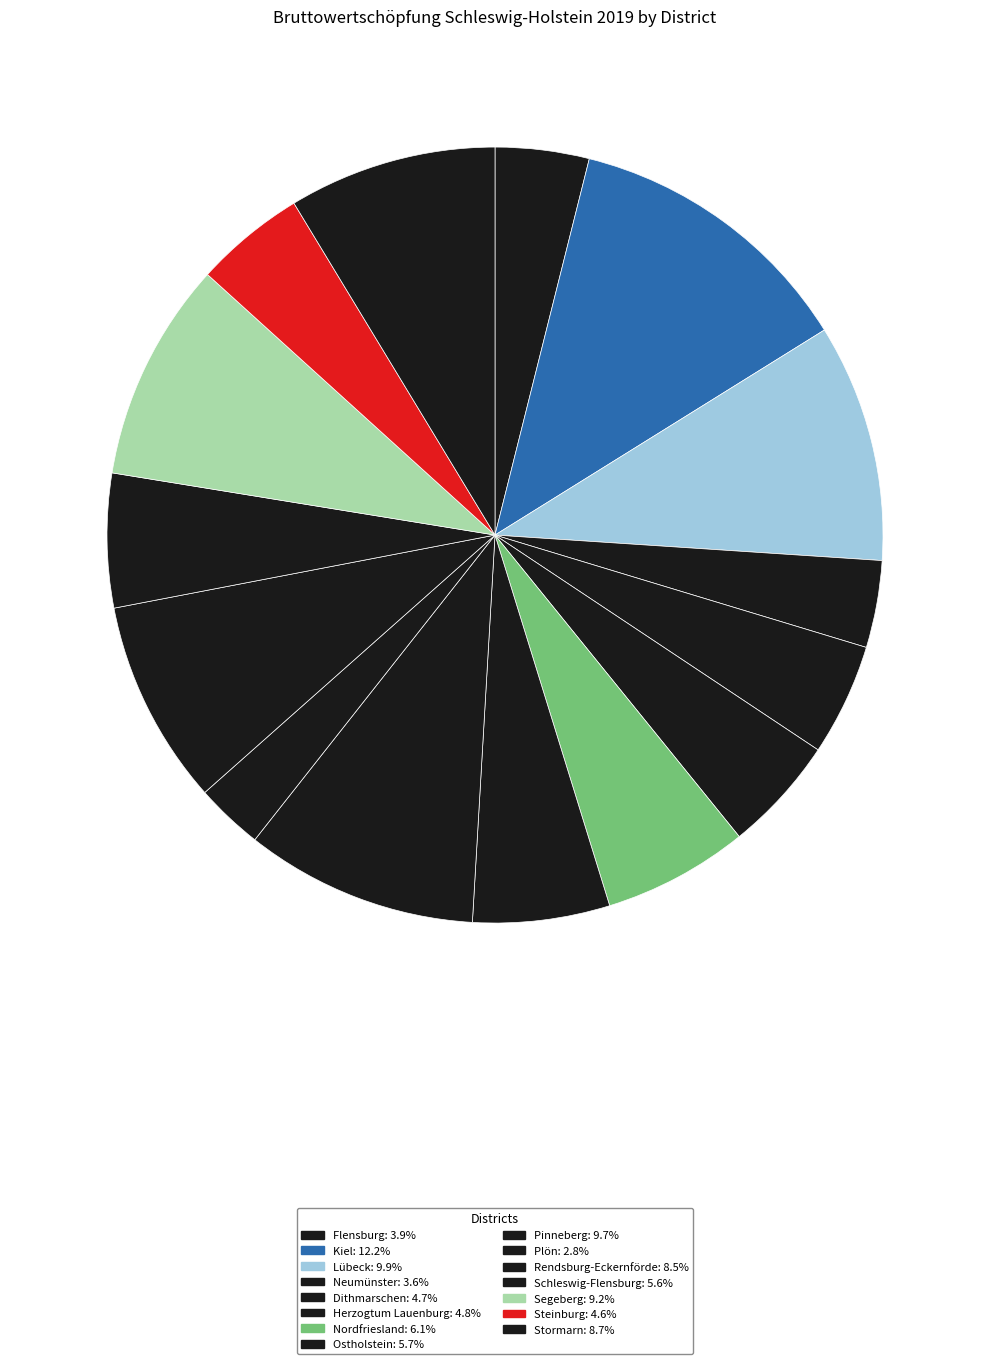

Is the sum of Ostholstein and Herzogtum Lauenburg greater than half?

No